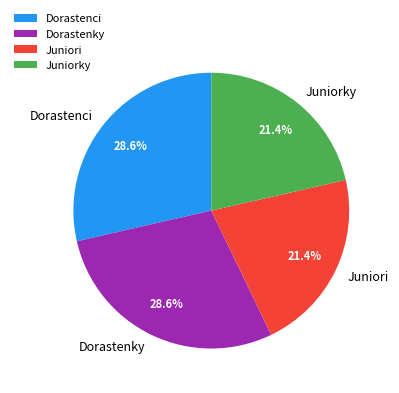

True or false: Dorastenky accounts for 29% of the total.

True